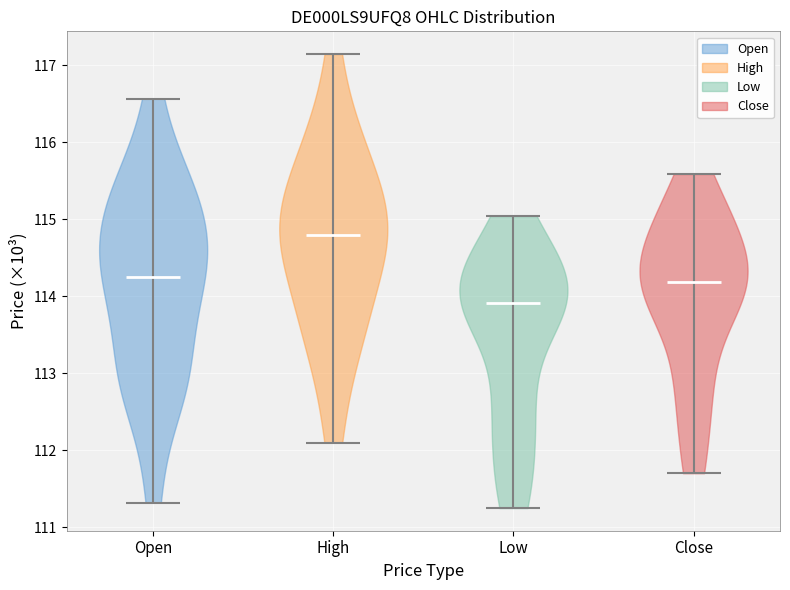

Where does the median line of the violin for Low sit on the y-axis? The values are not printed on the chart, so give them approximately, as read against the axis.

113.9